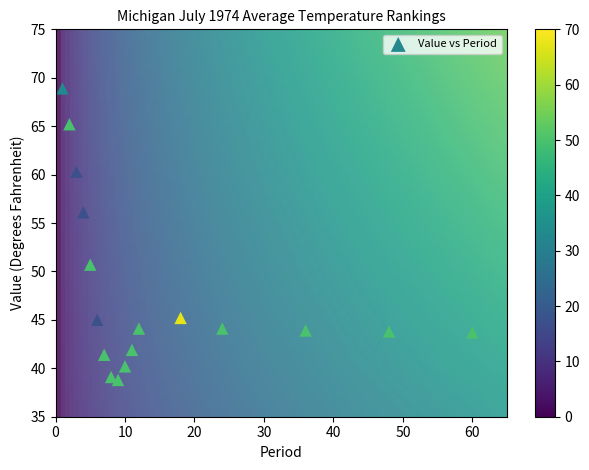

What Y value in the scatter plot is closest to 53?

50.7